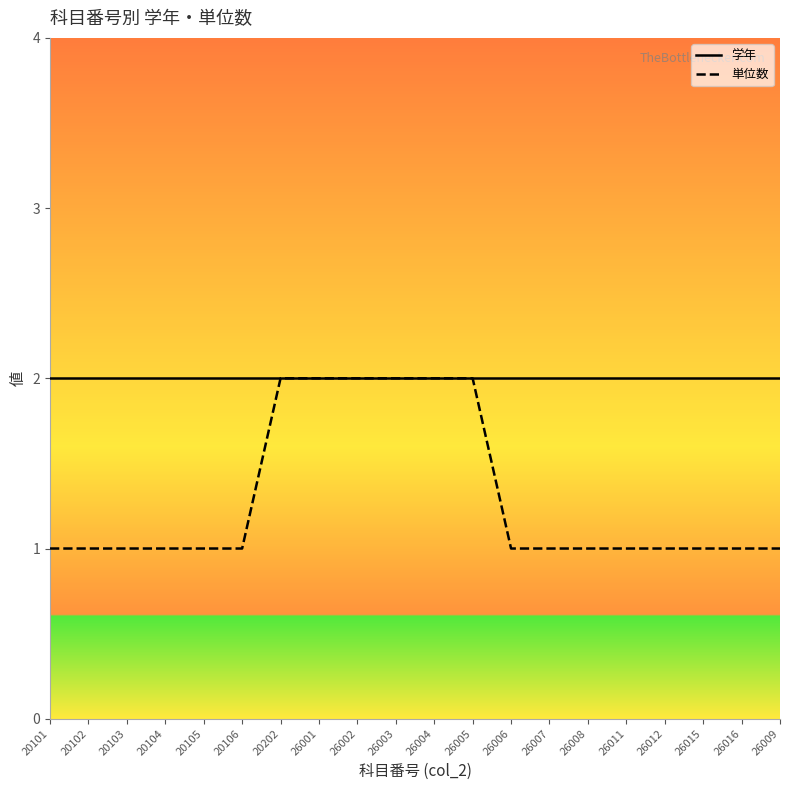

Rank the series at 26011 from lowest to highest value.

単位数, 学年